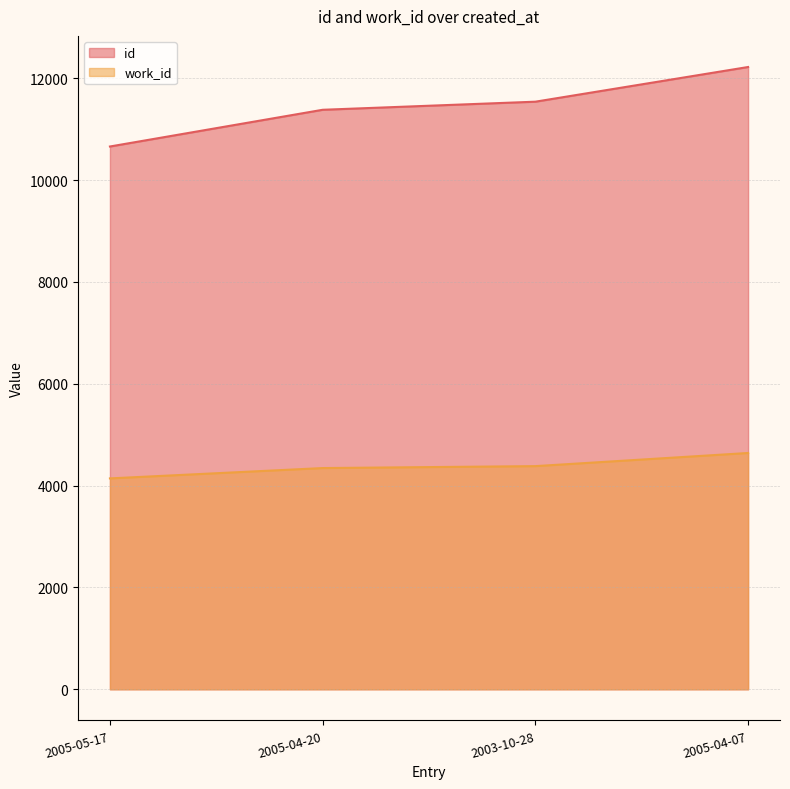

What is the total value across all series at 2005-04-20?

15723